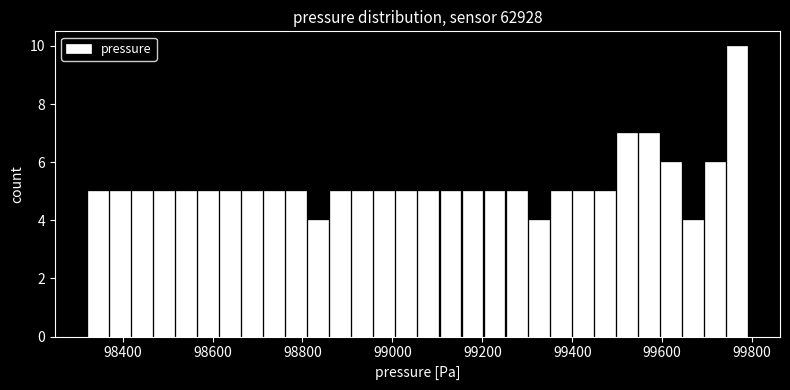

Read against the x-axis, roughly where is the centre of the tallest bar?

99760